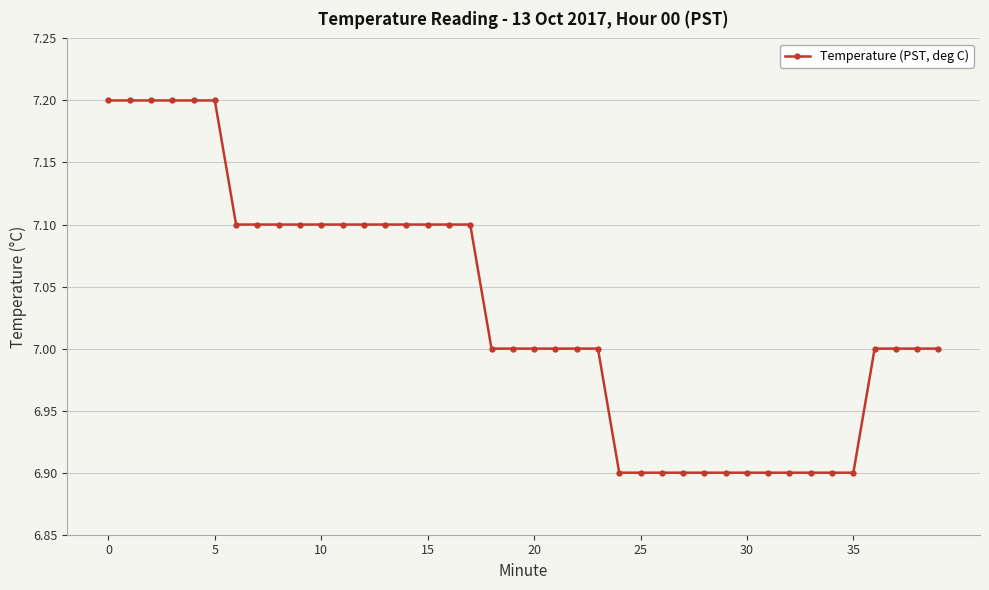

What is the value of the 35th point from the left?

6.9